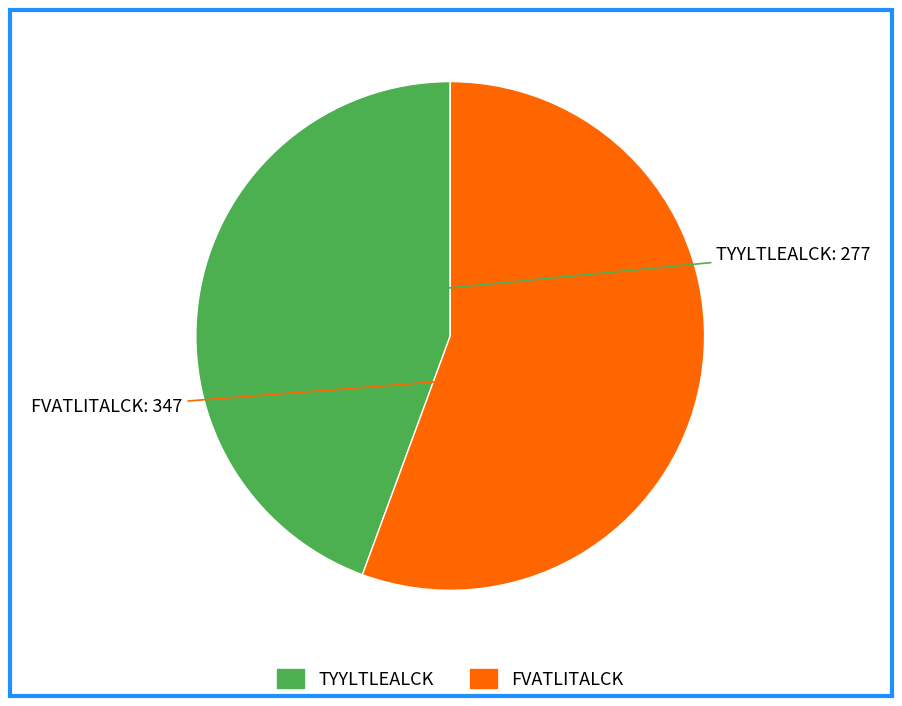

How many slices are in this pie chart?

2